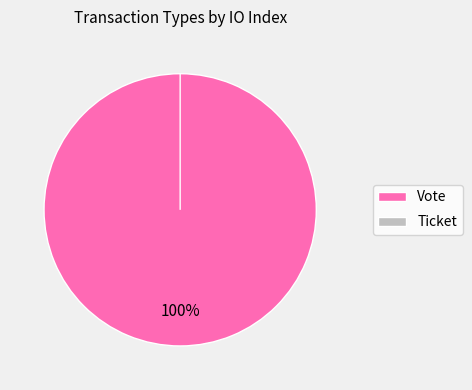

Rank the categories by value from highest to lowest.

Vote, Ticket